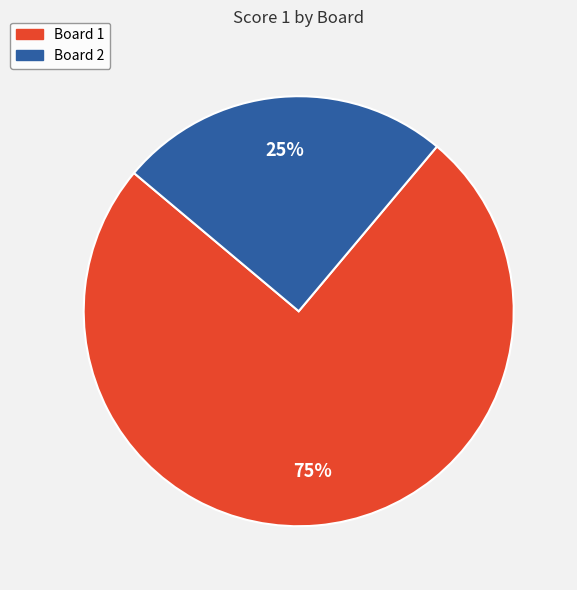

Rank the categories by value from lowest to highest.

Board 2, Board 1